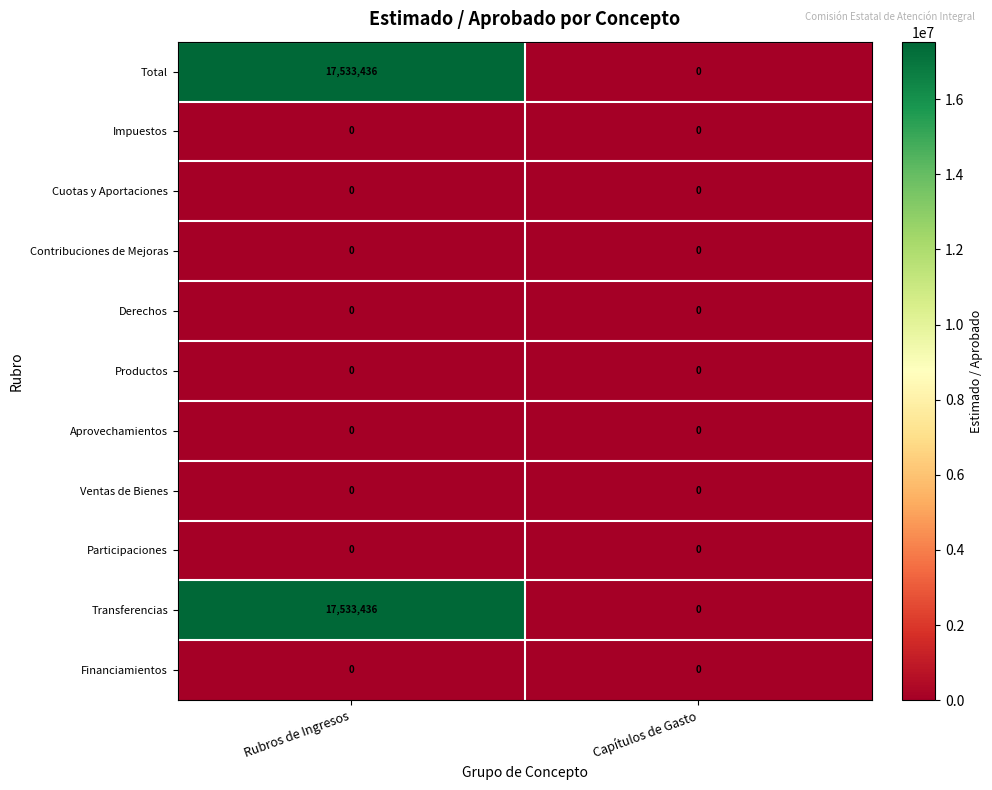

Is it true that Impuestos equals 0 at Rubros de Ingresos?

True